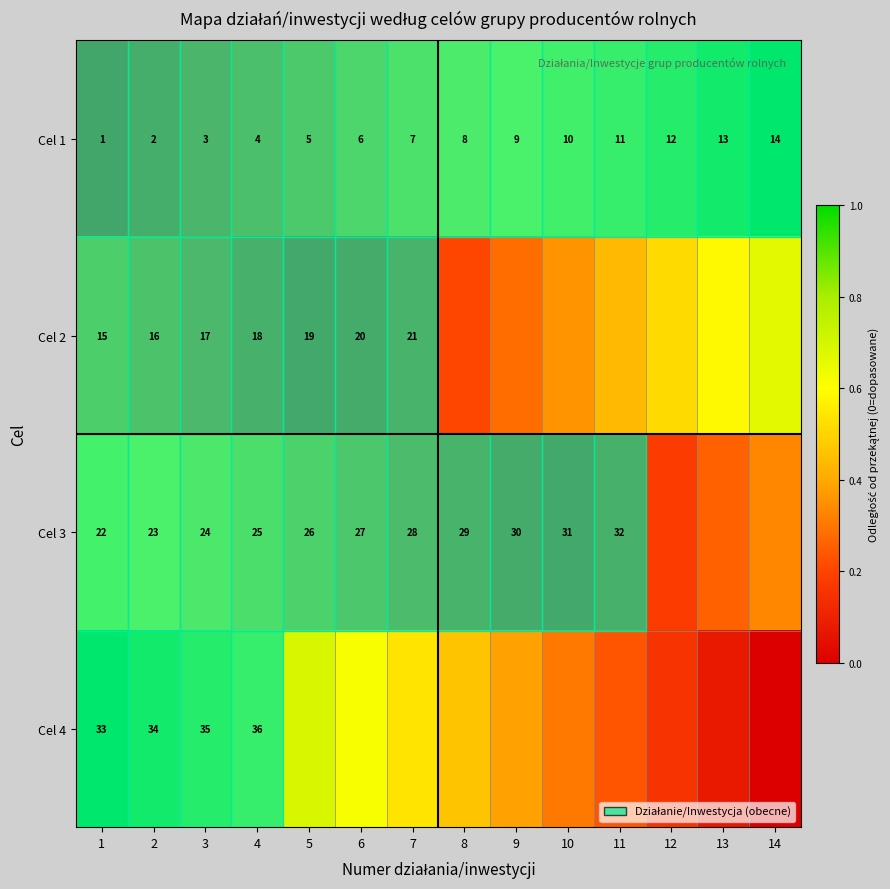

At 14, list the series in order from largest to smallest.

Cel 1, Cel 2, Cel 3, Cel 4